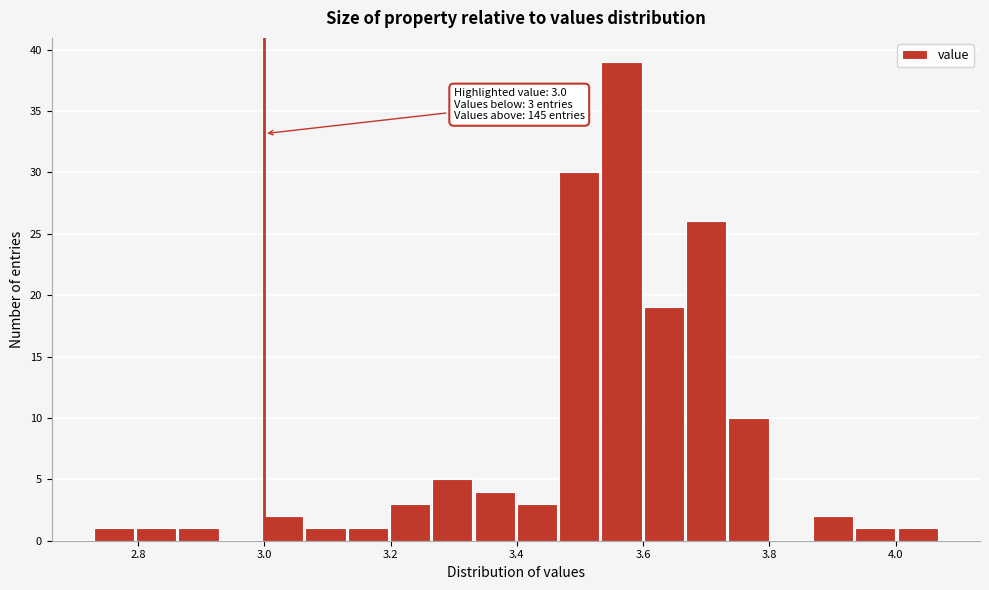

Read against the x-axis, roughly where is the centre of the tallest bar?

3.56